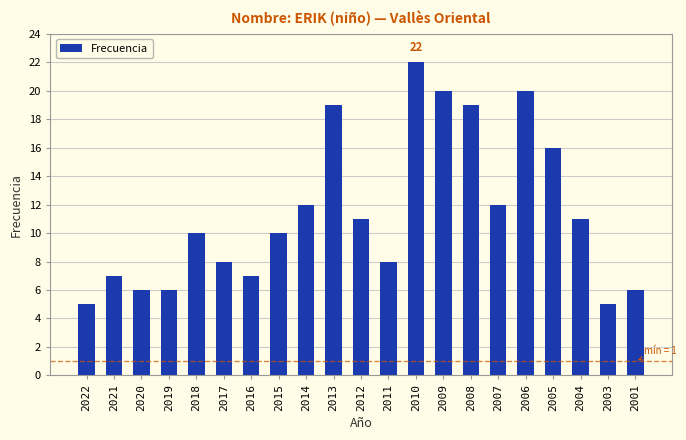

Approximately how many times larger is the value at 2011 compared to 2016?

1.1